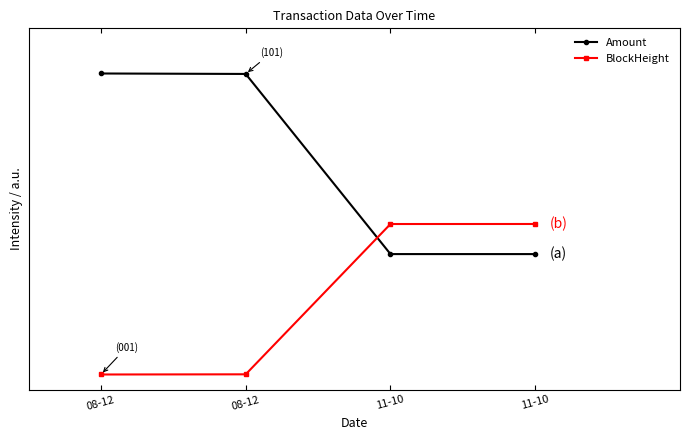

What is the sum of all BlockHeight values?

1.0